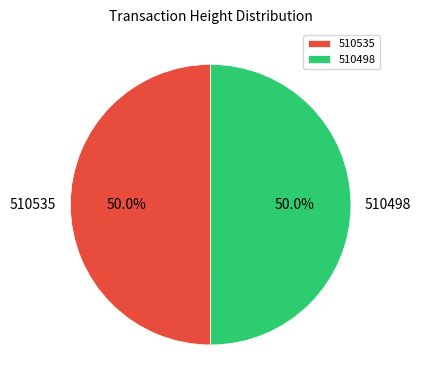

What percentage is the 510498 slice, to the nearest percent?

50%